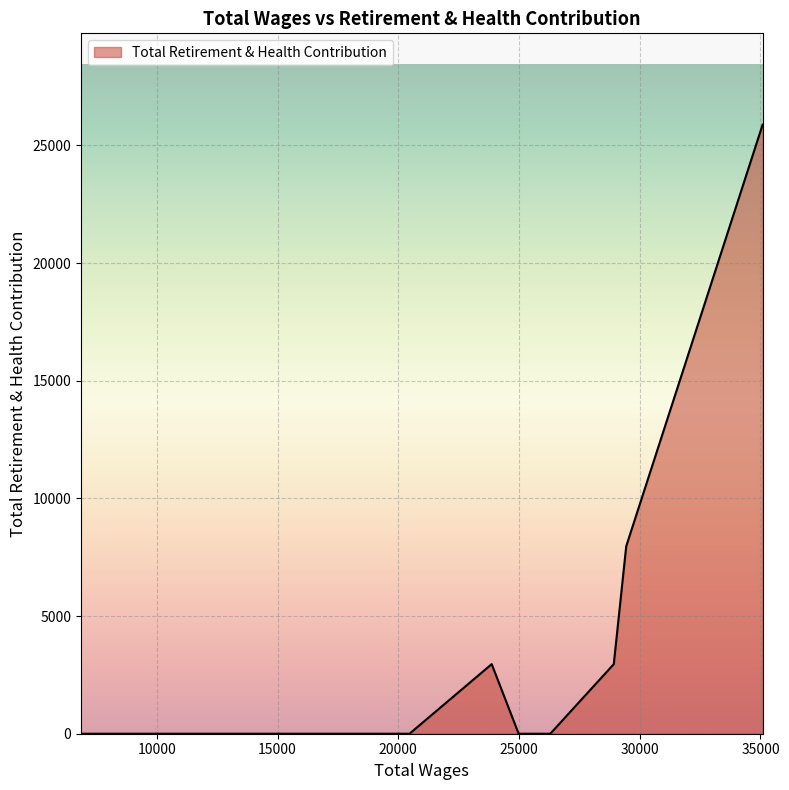

What is the difference between the maximum and minimum values?

25877